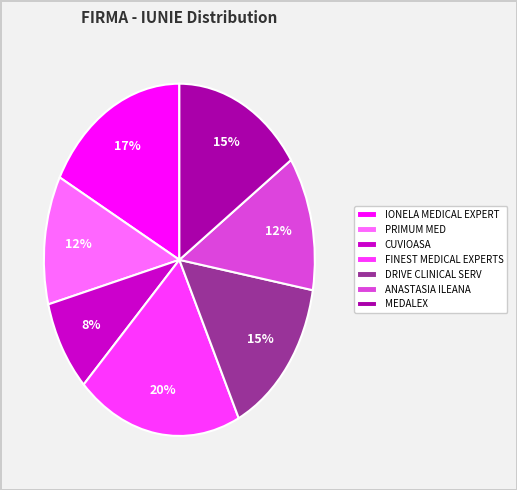

Which slice is the largest?

FINEST MEDICAL EXPERTS